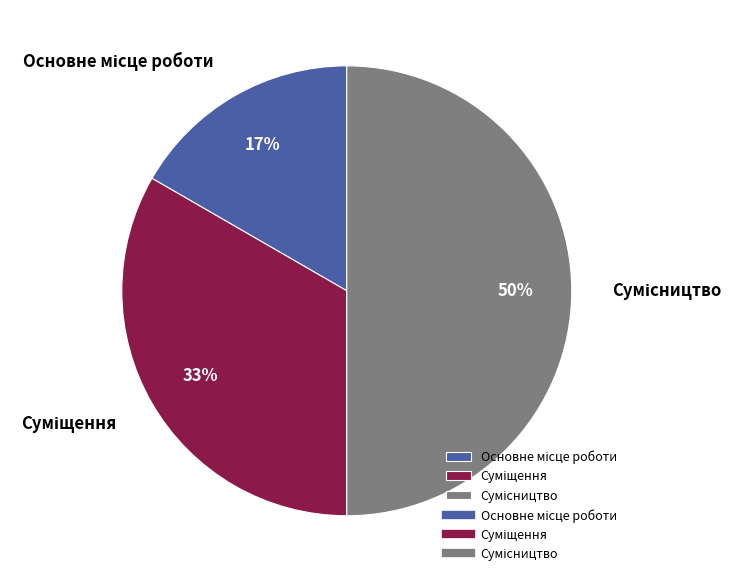

To the nearest percent, what is the difference between the largest and smallest slice percentages?

33%